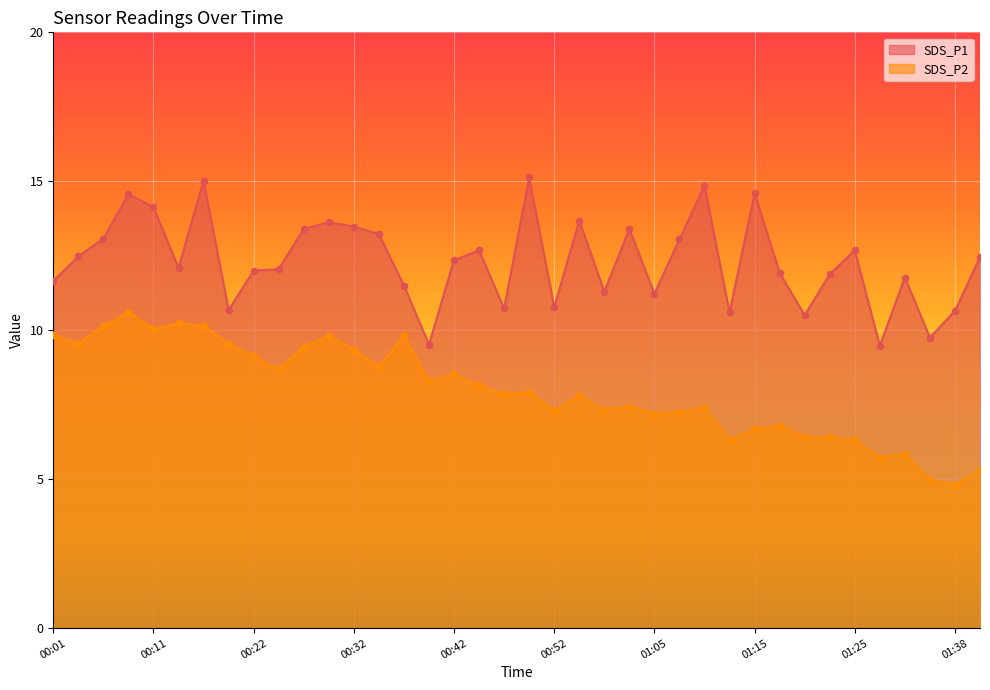

What is the total value across all series at 01:15?

21.3